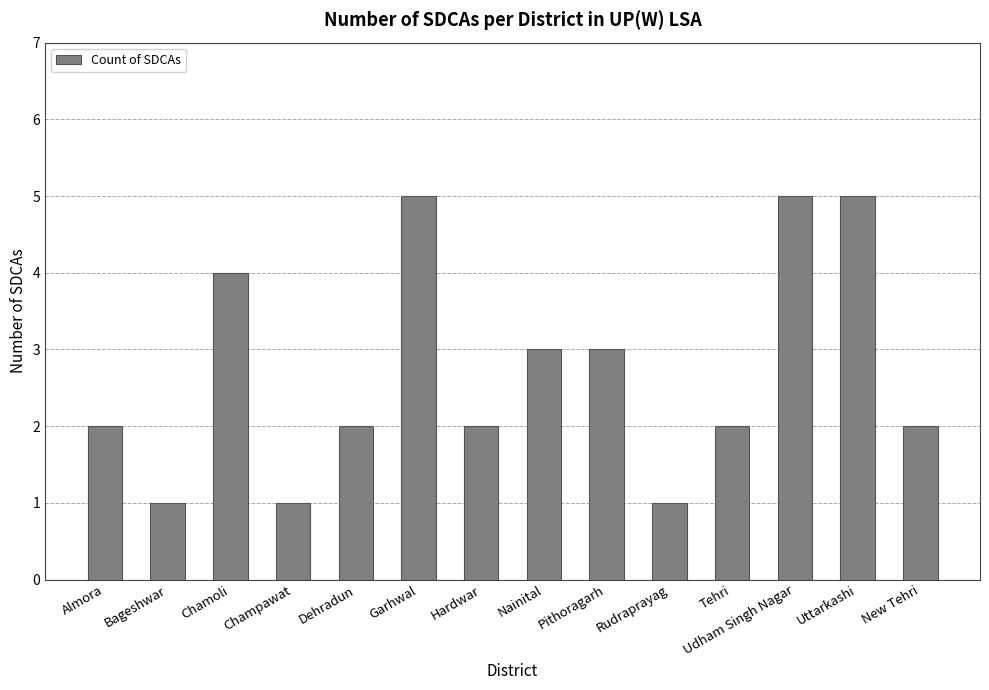

What is the ratio of the value at Dehradun to the value at Tehri?

1.0